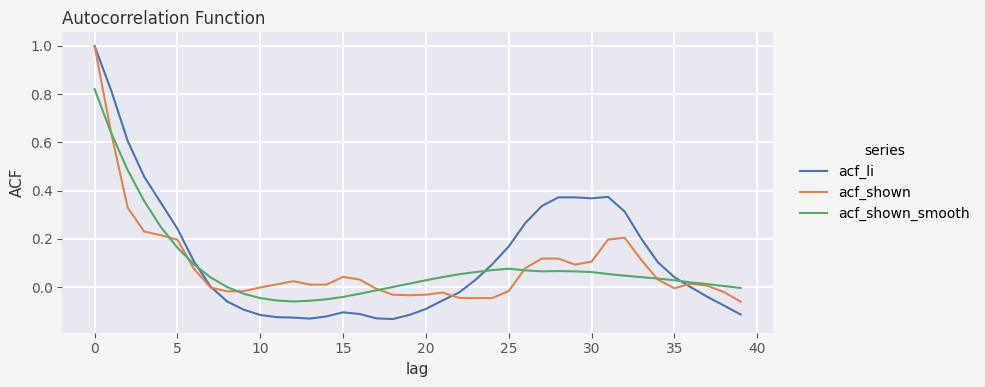

What is the greatest value displayed?

1.0